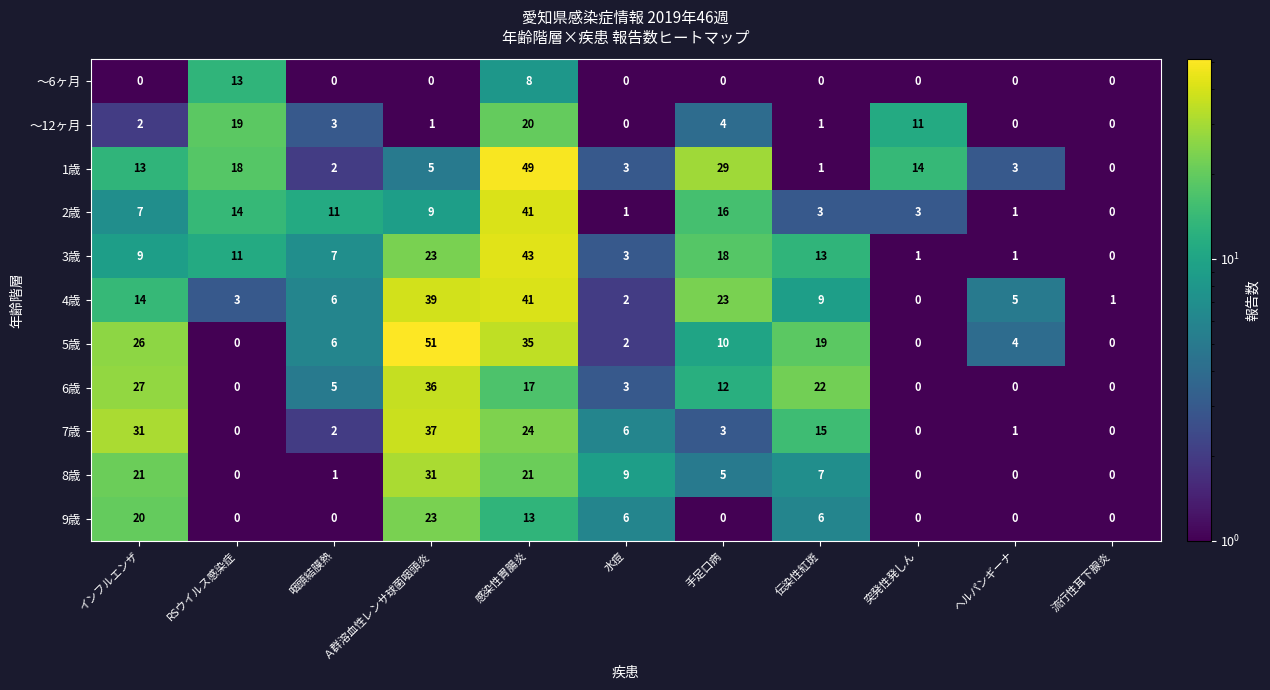

What is the average value of the 4歳 series?

13